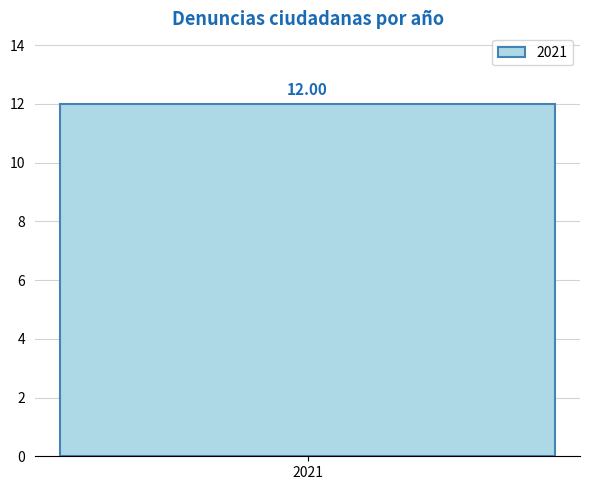

Are the bars grouped side by side (vs. stacked)?

No